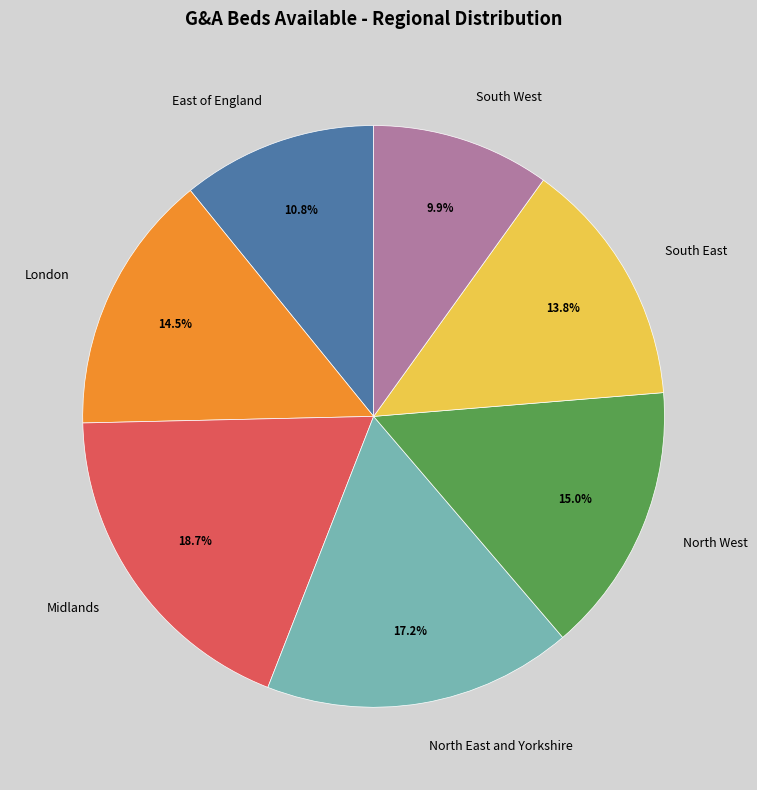

Rank the categories by value from highest to lowest.

Midlands, North East and Yorkshire, North West, London, South East, East of England, South West